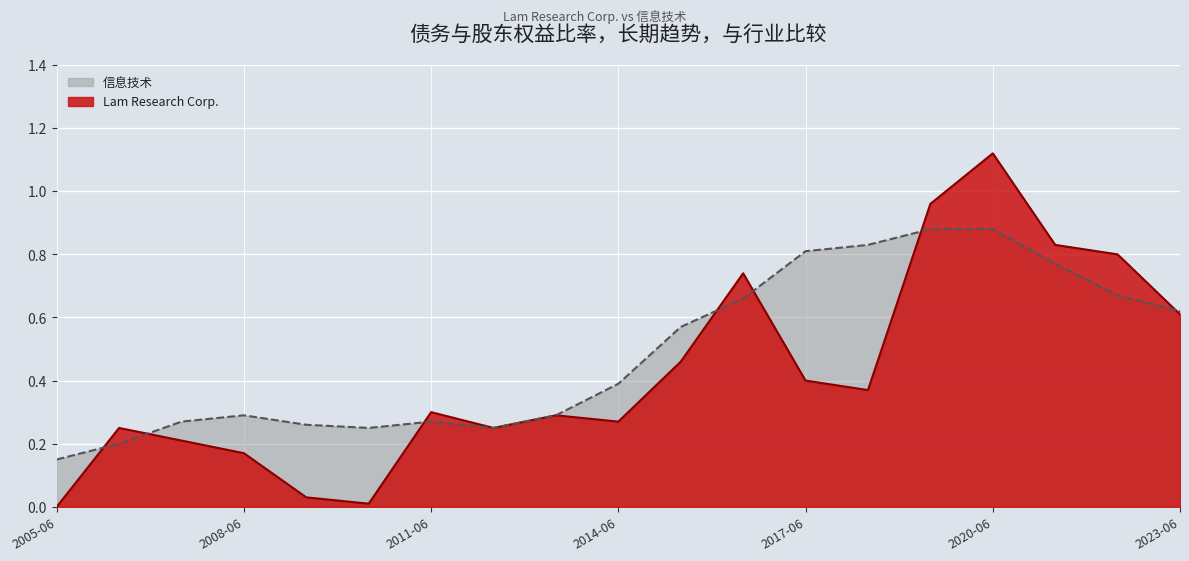

How many interior local peaks does the Lam Research Corp. series have?

5